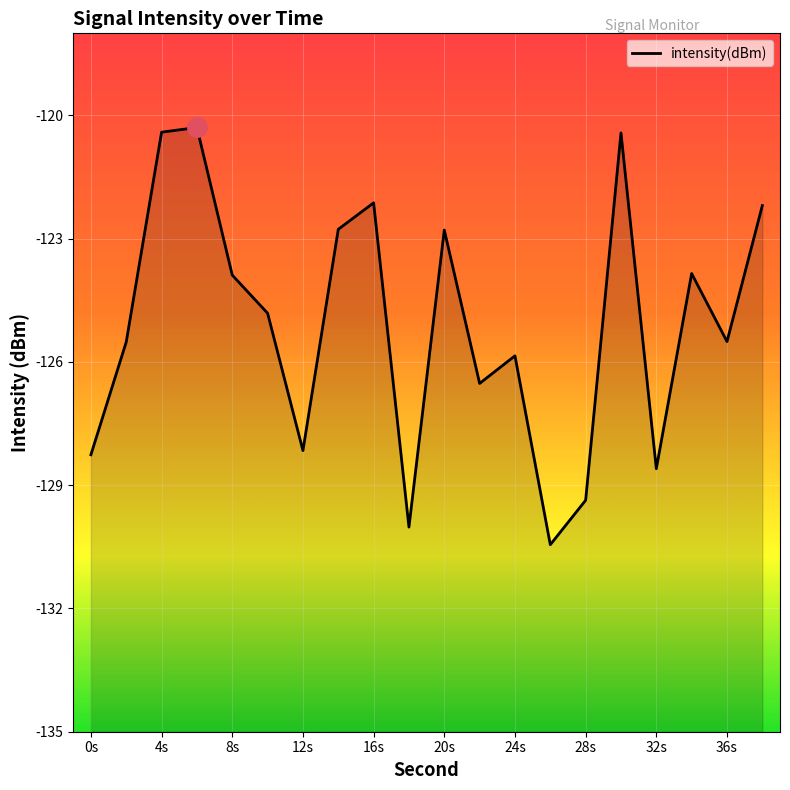

Is it true that the value at 24 is -190.9?

False